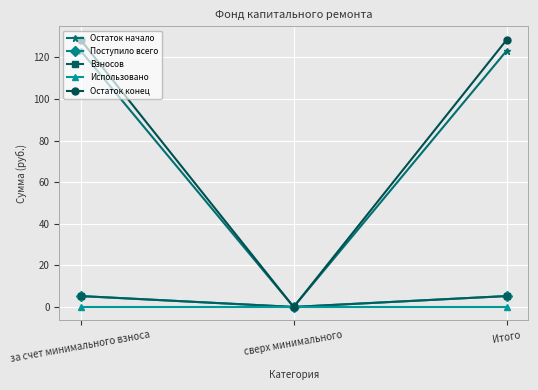

Where is Остаток конец nearest to the value 64?

сверх минимального